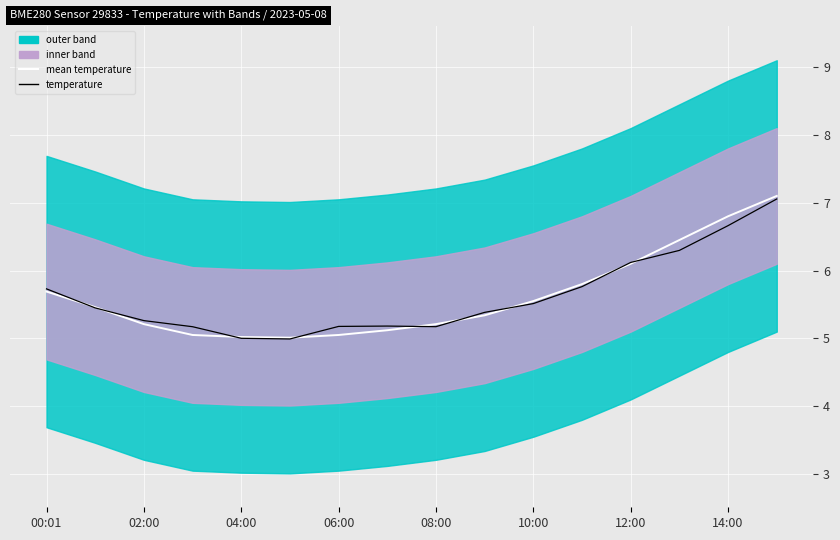

Reading left to right, what are all the values shown in this chart?

mean temperature: 5.7	5.5	5.2	5.0	5.0	5.0	5.0	5.1	5.2	5.3	5.5	5.8	6.1	6.5	6.8	7.1
temperature: 5.7	5.4	5.3	5.2	5.0	5.0	5.2	5.2	5.2	5.4	5.5	5.8	6.1	6.3	6.7	7.1